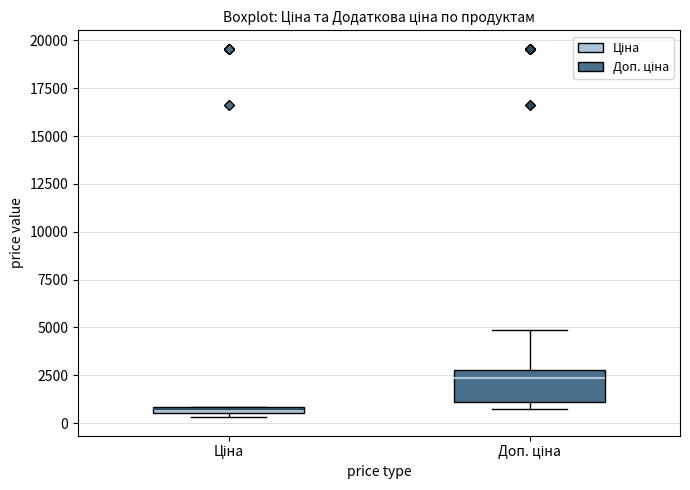

Comparing the boxes themselves (not the whiskers), which one is the tallest?

Доп. ціна